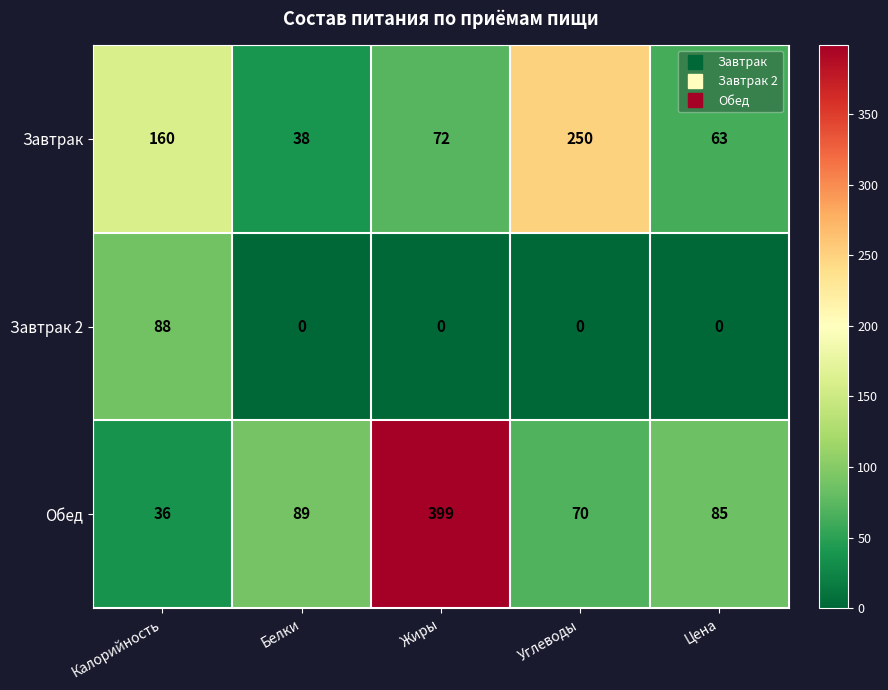

Rank the series by their maximum value, from lowest to highest.

Завтрак 2, Завтрак, Обед